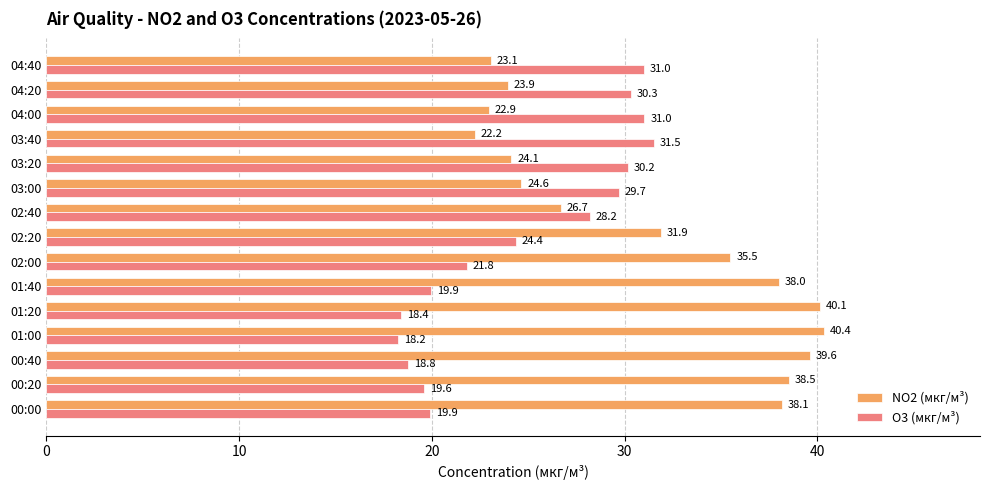

Which category has the highest value in the NO2 (мкг/м³) series?

01:00